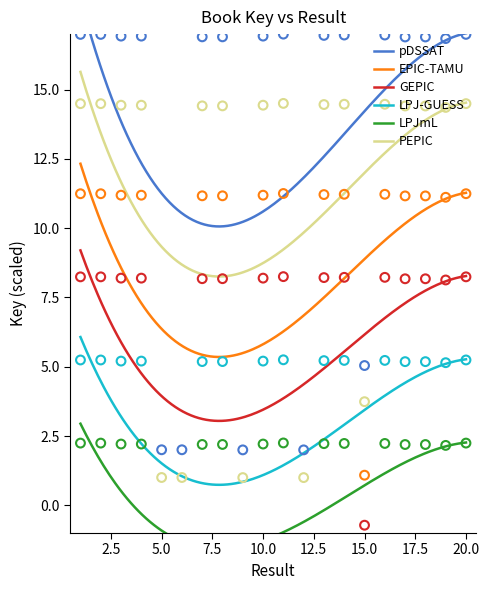

Approximately how many times larger is the value at 17 compared to 13?

1.0